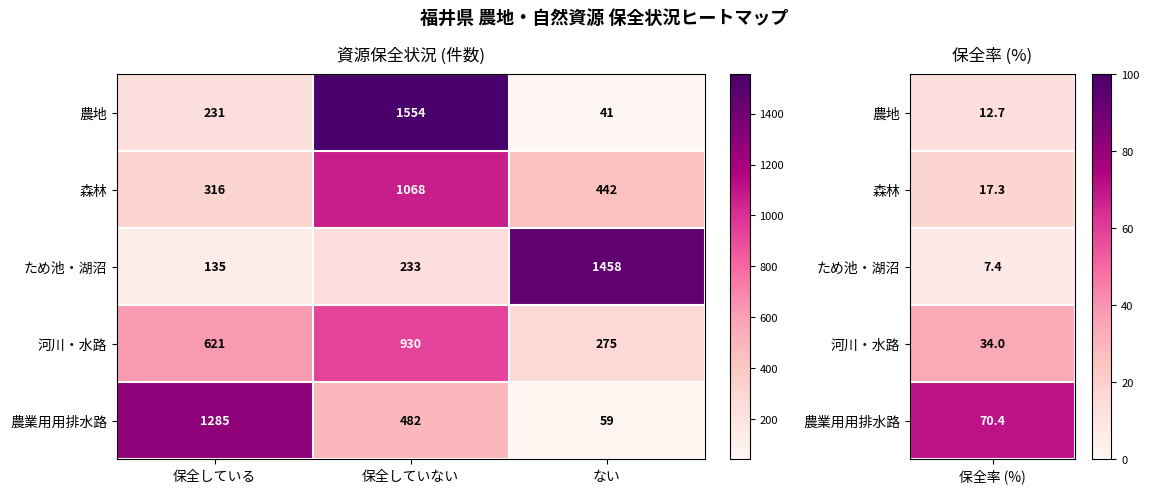

Reading left to right, transcribe all the data shown in this chart.

農地: 保全している=231	保全していない=1554	ない=41
森林: 保全している=316	保全していない=1068	ない=442
ため池・湖沼: 保全している=135	保全していない=233	ない=1458
河川・水路: 保全している=621	保全していない=930	ない=275
農業用用排水路: 保全している=1285	保全していない=482	ない=59